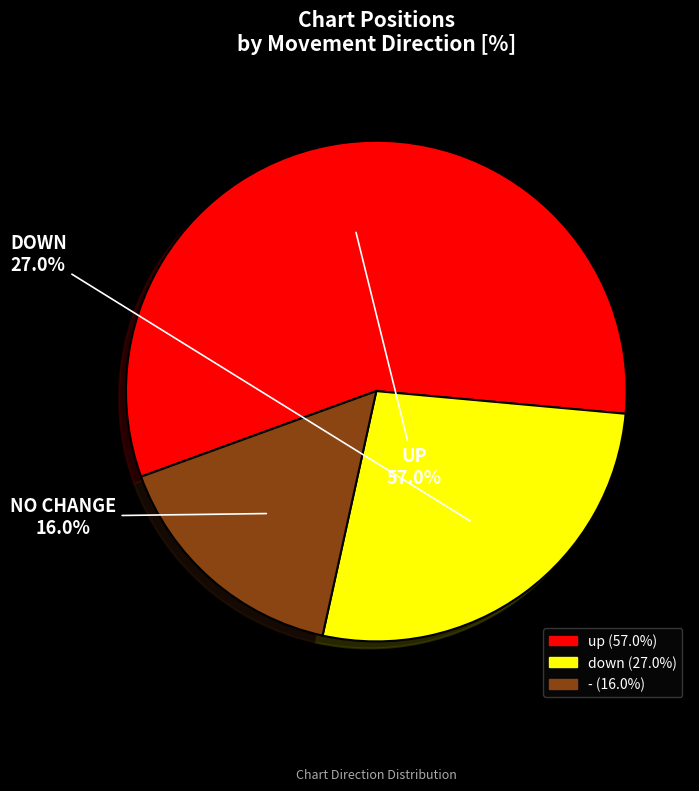

To the nearest percent, what is the difference between the largest and smallest slice percentages?

41%